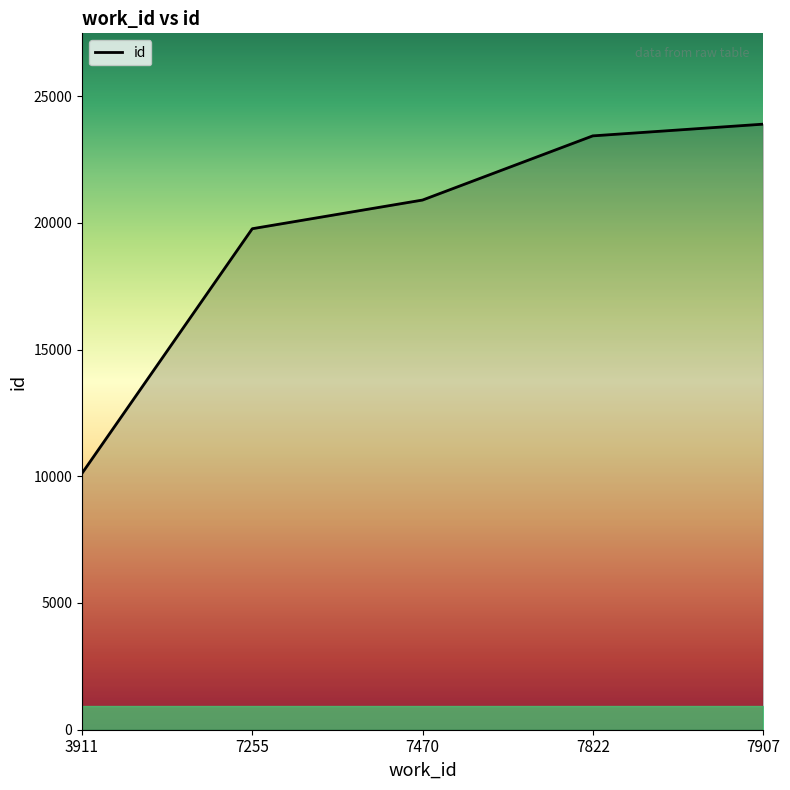

How many lines are shown in the chart?

1